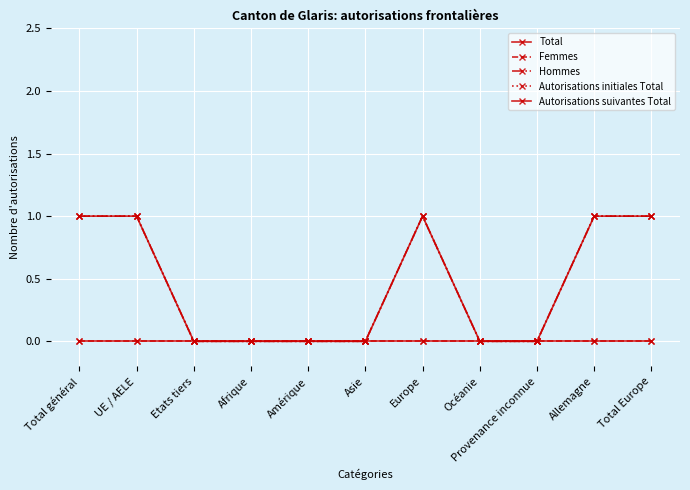

Reading left to right, list all the values displayed in this chart.

Total: Total général=1	UE / AELE=1	Etats tiers=0	Afrique=0	Amérique=0	Asie=0	Europe=1	Océanie=0	Provenance inconnue=0	Allemagne=1	Total Europe=1
Femmes: Total général=0	UE / AELE=0	Etats tiers=0	Afrique=0	Amérique=0	Asie=0	Europe=0	Océanie=0	Provenance inconnue=0	Allemagne=0	Total Europe=0
Hommes: Total général=1	UE / AELE=1	Etats tiers=0	Afrique=0	Amérique=0	Asie=0	Europe=1	Océanie=0	Provenance inconnue=0	Allemagne=1	Total Europe=1
Autorisations initiales Total: Total général=1	UE / AELE=1	Etats tiers=0	Afrique=0	Amérique=0	Asie=0	Europe=1	Océanie=0	Provenance inconnue=0	Allemagne=1	Total Europe=1
Autorisations suivantes Total: Total général=0	UE / AELE=0	Etats tiers=0	Afrique=0	Amérique=0	Asie=0	Europe=0	Océanie=0	Provenance inconnue=0	Allemagne=0	Total Europe=0